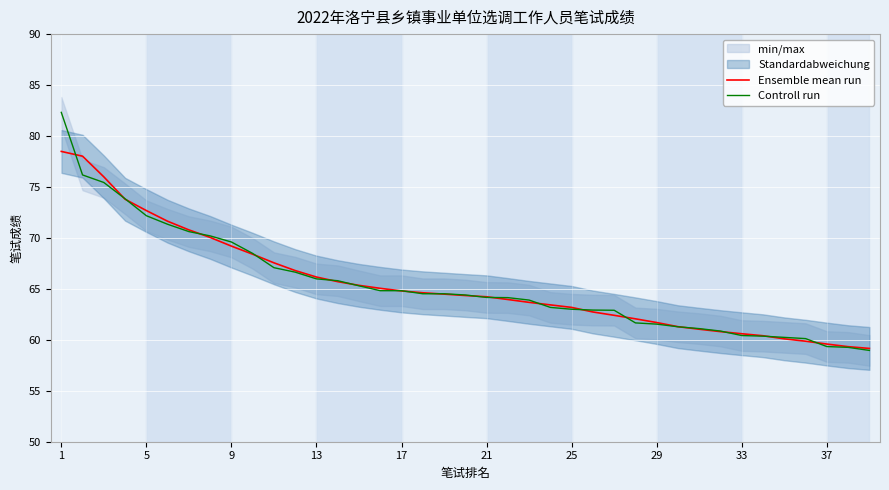

What is the total value across all series at 23?

126.6